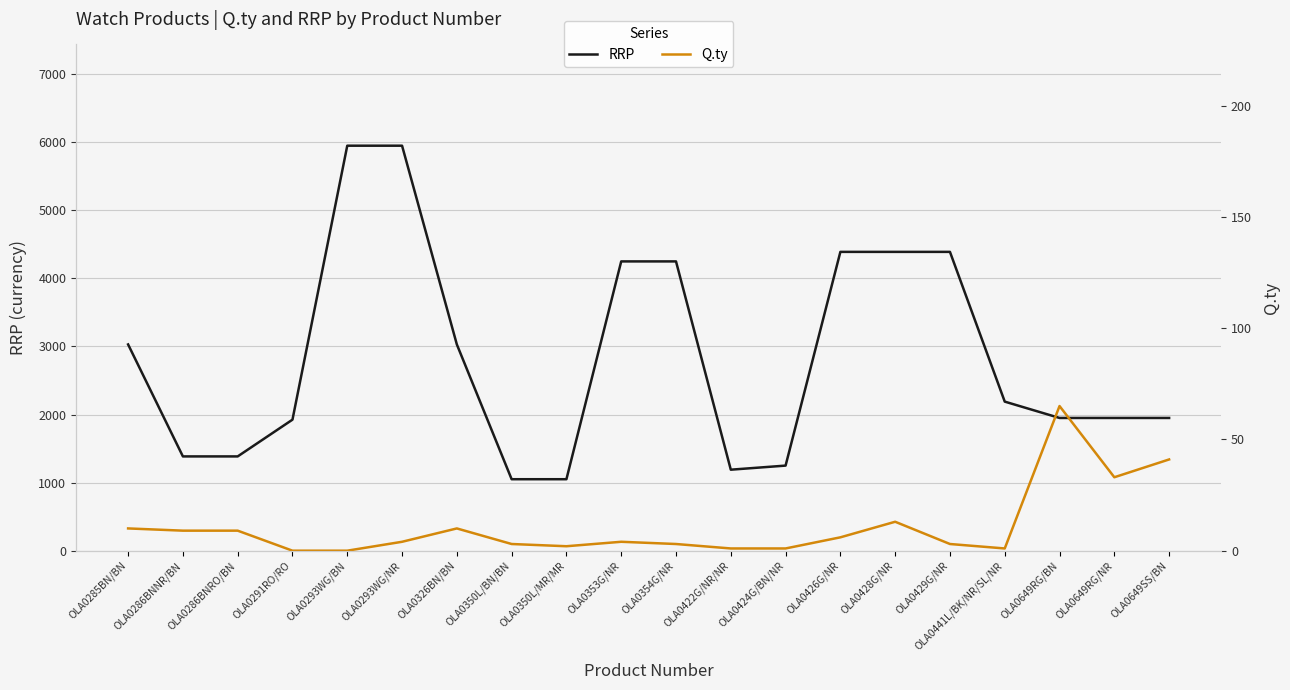

The RRP series shows 1581 at OLA0353G/NR. True or false?

False